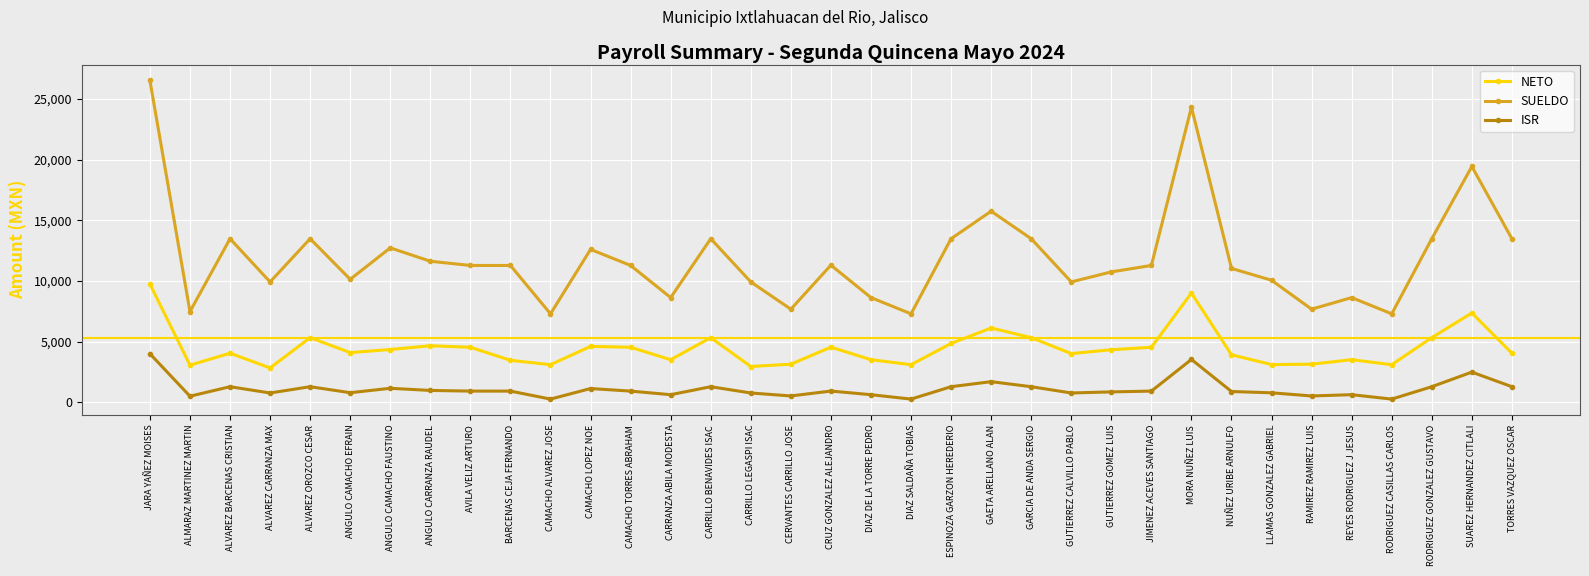

What is the minimum value for NETO?

2826.9